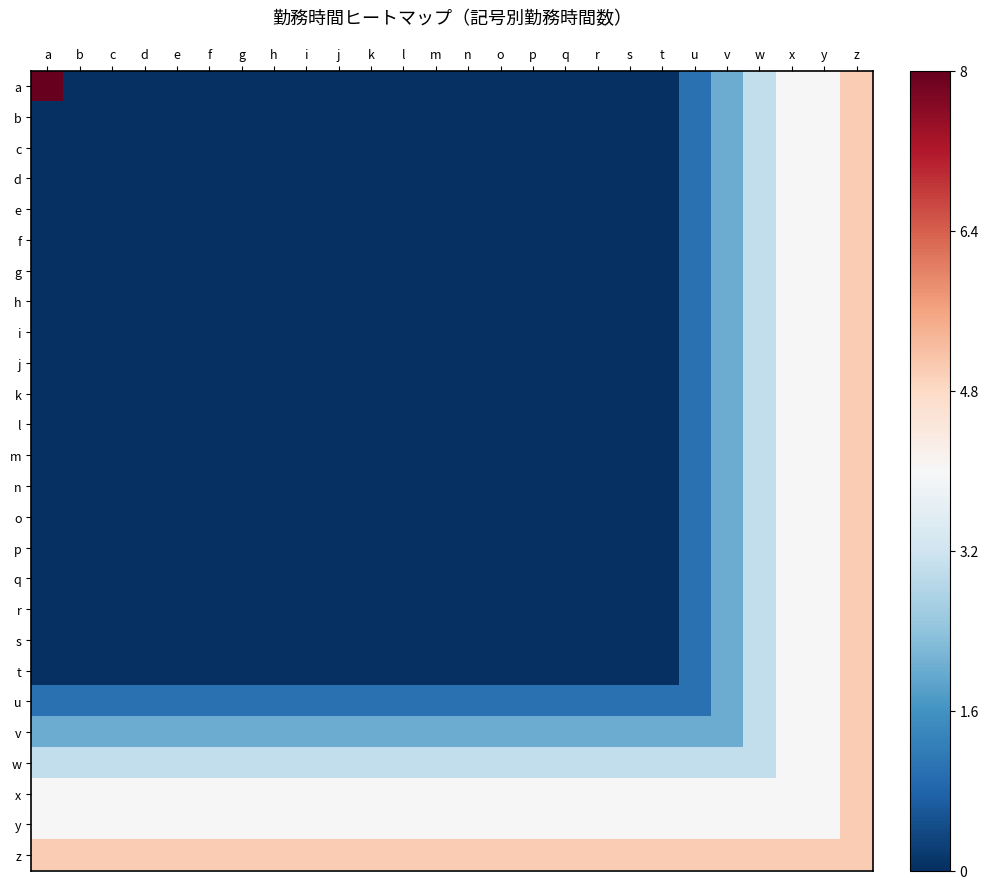

Reading right to left, transcribe all the data shown in this chart.

a: z=0.6	y=0.5	x=0.5	w=0.4	v=0.2	u=0.1	t=0.0	s=0.0	r=0.0	q=0.0	p=0.0	o=0.0	n=0.0	m=0.0	l=0.0	k=0.0	j=0.0	i=0.0	h=0.0	g=0.0	f=0.0	e=0.0	d=0.0	c=0.0	b=0.0	a=1.0
b: z=0.6	y=0.5	x=0.5	w=0.4	v=0.2	u=0.1	t=0.0	s=0.0	r=0.0	q=0.0	p=0.0	o=0.0	n=0.0	m=0.0	l=0.0	k=0.0	j=0.0	i=0.0	h=0.0	g=0.0	f=0.0	e=0.0	d=0.0	c=0.0	b=0.0	a=0.0
c: z=0.6	y=0.5	x=0.5	w=0.4	v=0.2	u=0.1	t=0.0	s=0.0	r=0.0	q=0.0	p=0.0	o=0.0	n=0.0	m=0.0	l=0.0	k=0.0	j=0.0	i=0.0	h=0.0	g=0.0	f=0.0	e=0.0	d=0.0	c=0.0	b=0.0	a=0.0
d: z=0.6	y=0.5	x=0.5	w=0.4	v=0.2	u=0.1	t=0.0	s=0.0	r=0.0	q=0.0	p=0.0	o=0.0	n=0.0	m=0.0	l=0.0	k=0.0	j=0.0	i=0.0	h=0.0	g=0.0	f=0.0	e=0.0	d=0.0	c=0.0	b=0.0	a=0.0
e: z=0.6	y=0.5	x=0.5	w=0.4	v=0.2	u=0.1	t=0.0	s=0.0	r=0.0	q=0.0	p=0.0	o=0.0	n=0.0	m=0.0	l=0.0	k=0.0	j=0.0	i=0.0	h=0.0	g=0.0	f=0.0	e=0.0	d=0.0	c=0.0	b=0.0	a=0.0
f: z=0.6	y=0.5	x=0.5	w=0.4	v=0.2	u=0.1	t=0.0	s=0.0	r=0.0	q=0.0	p=0.0	o=0.0	n=0.0	m=0.0	l=0.0	k=0.0	j=0.0	i=0.0	h=0.0	g=0.0	f=0.0	e=0.0	d=0.0	c=0.0	b=0.0	a=0.0
g: z=0.6	y=0.5	x=0.5	w=0.4	v=0.2	u=0.1	t=0.0	s=0.0	r=0.0	q=0.0	p=0.0	o=0.0	n=0.0	m=0.0	l=0.0	k=0.0	j=0.0	i=0.0	h=0.0	g=0.0	f=0.0	e=0.0	d=0.0	c=0.0	b=0.0	a=0.0
h: z=0.6	y=0.5	x=0.5	w=0.4	v=0.2	u=0.1	t=0.0	s=0.0	r=0.0	q=0.0	p=0.0	o=0.0	n=0.0	m=0.0	l=0.0	k=0.0	j=0.0	i=0.0	h=0.0	g=0.0	f=0.0	e=0.0	d=0.0	c=0.0	b=0.0	a=0.0
i: z=0.6	y=0.5	x=0.5	w=0.4	v=0.2	u=0.1	t=0.0	s=0.0	r=0.0	q=0.0	p=0.0	o=0.0	n=0.0	m=0.0	l=0.0	k=0.0	j=0.0	i=0.0	h=0.0	g=0.0	f=0.0	e=0.0	d=0.0	c=0.0	b=0.0	a=0.0
j: z=0.6	y=0.5	x=0.5	w=0.4	v=0.2	u=0.1	t=0.0	s=0.0	r=0.0	q=0.0	p=0.0	o=0.0	n=0.0	m=0.0	l=0.0	k=0.0	j=0.0	i=0.0	h=0.0	g=0.0	f=0.0	e=0.0	d=0.0	c=0.0	b=0.0	a=0.0
k: z=0.6	y=0.5	x=0.5	w=0.4	v=0.2	u=0.1	t=0.0	s=0.0	r=0.0	q=0.0	p=0.0	o=0.0	n=0.0	m=0.0	l=0.0	k=0.0	j=0.0	i=0.0	h=0.0	g=0.0	f=0.0	e=0.0	d=0.0	c=0.0	b=0.0	a=0.0
l: z=0.6	y=0.5	x=0.5	w=0.4	v=0.2	u=0.1	t=0.0	s=0.0	r=0.0	q=0.0	p=0.0	o=0.0	n=0.0	m=0.0	l=0.0	k=0.0	j=0.0	i=0.0	h=0.0	g=0.0	f=0.0	e=0.0	d=0.0	c=0.0	b=0.0	a=0.0
m: z=0.6	y=0.5	x=0.5	w=0.4	v=0.2	u=0.1	t=0.0	s=0.0	r=0.0	q=0.0	p=0.0	o=0.0	n=0.0	m=0.0	l=0.0	k=0.0	j=0.0	i=0.0	h=0.0	g=0.0	f=0.0	e=0.0	d=0.0	c=0.0	b=0.0	a=0.0
n: z=0.6	y=0.5	x=0.5	w=0.4	v=0.2	u=0.1	t=0.0	s=0.0	r=0.0	q=0.0	p=0.0	o=0.0	n=0.0	m=0.0	l=0.0	k=0.0	j=0.0	i=0.0	h=0.0	g=0.0	f=0.0	e=0.0	d=0.0	c=0.0	b=0.0	a=0.0
o: z=0.6	y=0.5	x=0.5	w=0.4	v=0.2	u=0.1	t=0.0	s=0.0	r=0.0	q=0.0	p=0.0	o=0.0	n=0.0	m=0.0	l=0.0	k=0.0	j=0.0	i=0.0	h=0.0	g=0.0	f=0.0	e=0.0	d=0.0	c=0.0	b=0.0	a=0.0
p: z=0.6	y=0.5	x=0.5	w=0.4	v=0.2	u=0.1	t=0.0	s=0.0	r=0.0	q=0.0	p=0.0	o=0.0	n=0.0	m=0.0	l=0.0	k=0.0	j=0.0	i=0.0	h=0.0	g=0.0	f=0.0	e=0.0	d=0.0	c=0.0	b=0.0	a=0.0
q: z=0.6	y=0.5	x=0.5	w=0.4	v=0.2	u=0.1	t=0.0	s=0.0	r=0.0	q=0.0	p=0.0	o=0.0	n=0.0	m=0.0	l=0.0	k=0.0	j=0.0	i=0.0	h=0.0	g=0.0	f=0.0	e=0.0	d=0.0	c=0.0	b=0.0	a=0.0
r: z=0.6	y=0.5	x=0.5	w=0.4	v=0.2	u=0.1	t=0.0	s=0.0	r=0.0	q=0.0	p=0.0	o=0.0	n=0.0	m=0.0	l=0.0	k=0.0	j=0.0	i=0.0	h=0.0	g=0.0	f=0.0	e=0.0	d=0.0	c=0.0	b=0.0	a=0.0
s: z=0.6	y=0.5	x=0.5	w=0.4	v=0.2	u=0.1	t=0.0	s=0.0	r=0.0	q=0.0	p=0.0	o=0.0	n=0.0	m=0.0	l=0.0	k=0.0	j=0.0	i=0.0	h=0.0	g=0.0	f=0.0	e=0.0	d=0.0	c=0.0	b=0.0	a=0.0
t: z=0.6	y=0.5	x=0.5	w=0.4	v=0.2	u=0.1	t=0.0	s=0.0	r=0.0	q=0.0	p=0.0	o=0.0	n=0.0	m=0.0	l=0.0	k=0.0	j=0.0	i=0.0	h=0.0	g=0.0	f=0.0	e=0.0	d=0.0	c=0.0	b=0.0	a=0.0
u: z=0.6	y=0.5	x=0.5	w=0.4	v=0.2	u=0.1	t=0.1	s=0.1	r=0.1	q=0.1	p=0.1	o=0.1	n=0.1	m=0.1	l=0.1	k=0.1	j=0.1	i=0.1	h=0.1	g=0.1	f=0.1	e=0.1	d=0.1	c=0.1	b=0.1	a=0.1
v: z=0.6	y=0.5	x=0.5	w=0.4	v=0.2	u=0.2	t=0.2	s=0.2	r=0.2	q=0.2	p=0.2	o=0.2	n=0.2	m=0.2	l=0.2	k=0.2	j=0.2	i=0.2	h=0.2	g=0.2	f=0.2	e=0.2	d=0.2	c=0.2	b=0.2	a=0.2
w: z=0.6	y=0.5	x=0.5	w=0.4	v=0.4	u=0.4	t=0.4	s=0.4	r=0.4	q=0.4	p=0.4	o=0.4	n=0.4	m=0.4	l=0.4	k=0.4	j=0.4	i=0.4	h=0.4	g=0.4	f=0.4	e=0.4	d=0.4	c=0.4	b=0.4	a=0.4
x: z=0.6	y=0.5	x=0.5	w=0.5	v=0.5	u=0.5	t=0.5	s=0.5	r=0.5	q=0.5	p=0.5	o=0.5	n=0.5	m=0.5	l=0.5	k=0.5	j=0.5	i=0.5	h=0.5	g=0.5	f=0.5	e=0.5	d=0.5	c=0.5	b=0.5	a=0.5
y: z=0.6	y=0.5	x=0.5	w=0.5	v=0.5	u=0.5	t=0.5	s=0.5	r=0.5	q=0.5	p=0.5	o=0.5	n=0.5	m=0.5	l=0.5	k=0.5	j=0.5	i=0.5	h=0.5	g=0.5	f=0.5	e=0.5	d=0.5	c=0.5	b=0.5	a=0.5
z: z=0.6	y=0.6	x=0.6	w=0.6	v=0.6	u=0.6	t=0.6	s=0.6	r=0.6	q=0.6	p=0.6	o=0.6	n=0.6	m=0.6	l=0.6	k=0.6	j=0.6	i=0.6	h=0.6	g=0.6	f=0.6	e=0.6	d=0.6	c=0.6	b=0.6	a=0.6